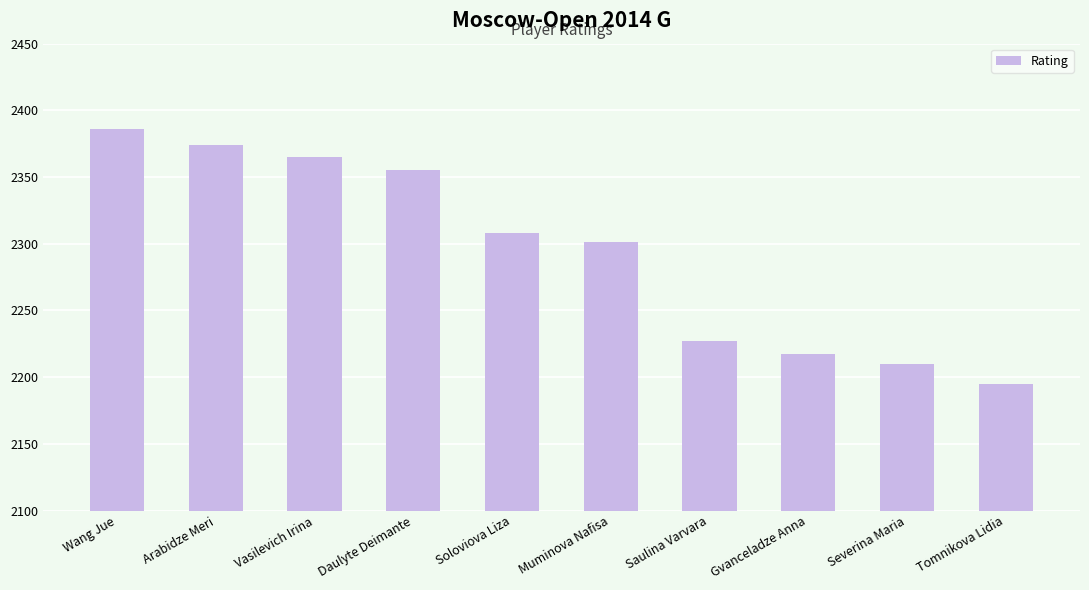

True or false: the data shows 2308 at Soloviova Liza.

True